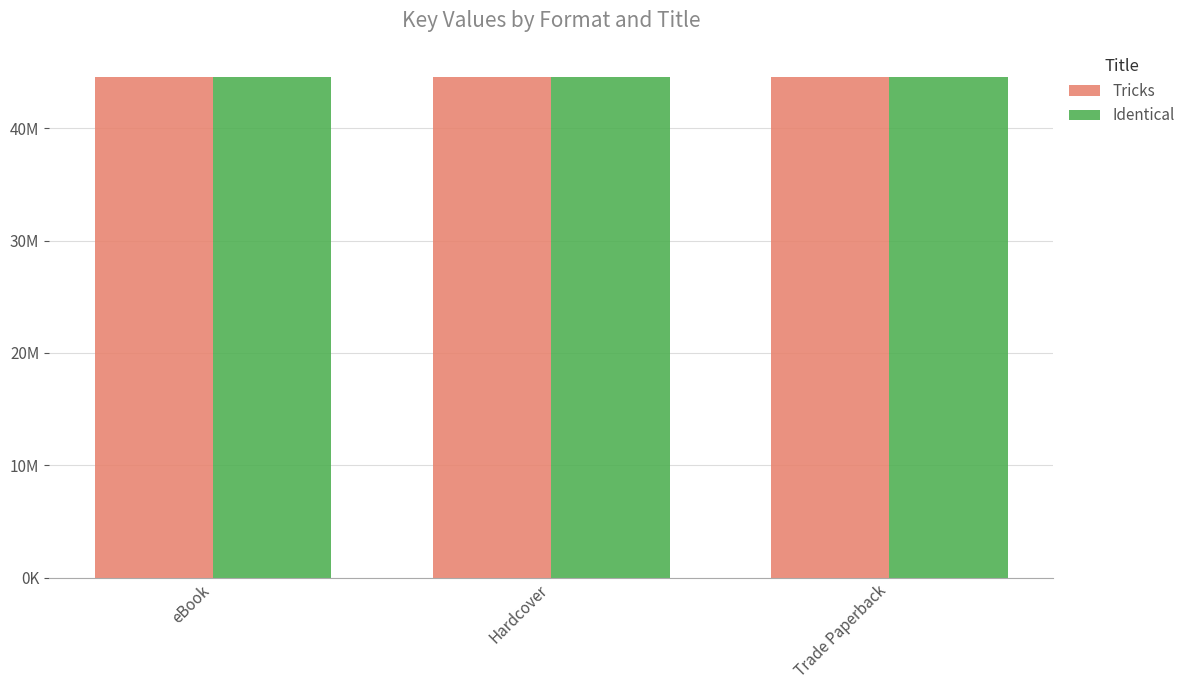

Reading left to right, what are all the values shown in this chart?

Tricks: eBook=44577371	Hardcover=44577371	Trade Paperback=44577371
Identical: eBook=44577221	Hardcover=44577221	Trade Paperback=44577221